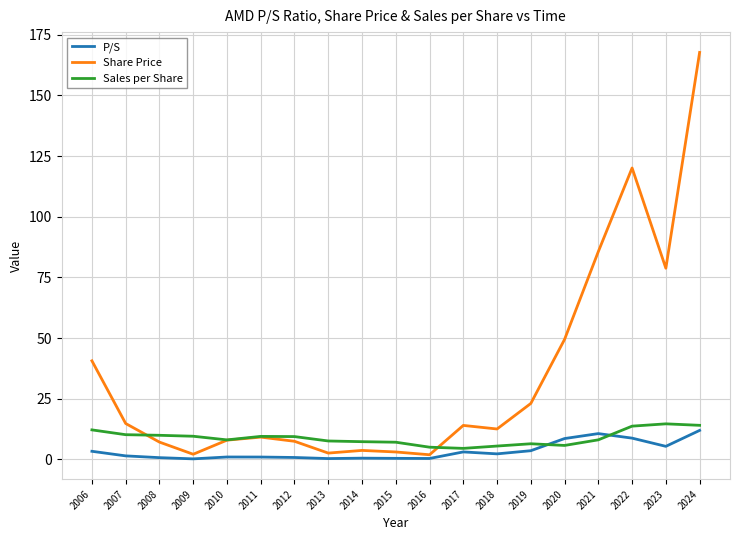

Which series has the widest spread of values?

Share Price